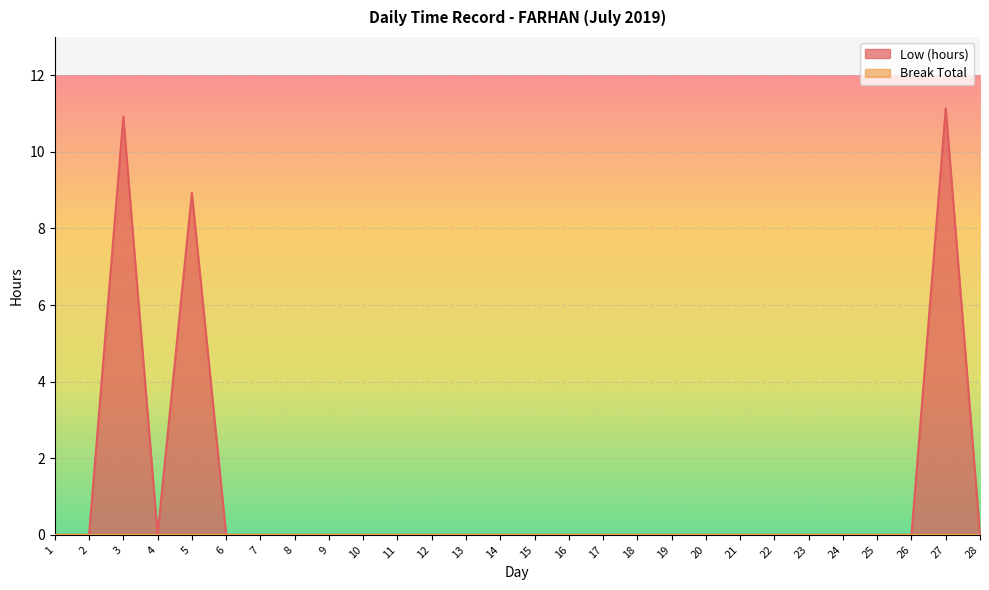

List the labels in order of value, smallest first.

1, 2, 4, 6, 7, 8, 9, 10, 11, 12, 13, 14, 15, 16, 17, 18, 19, 20, 21, 22, 23, 24, 25, 26, 28, 5, 3, 27